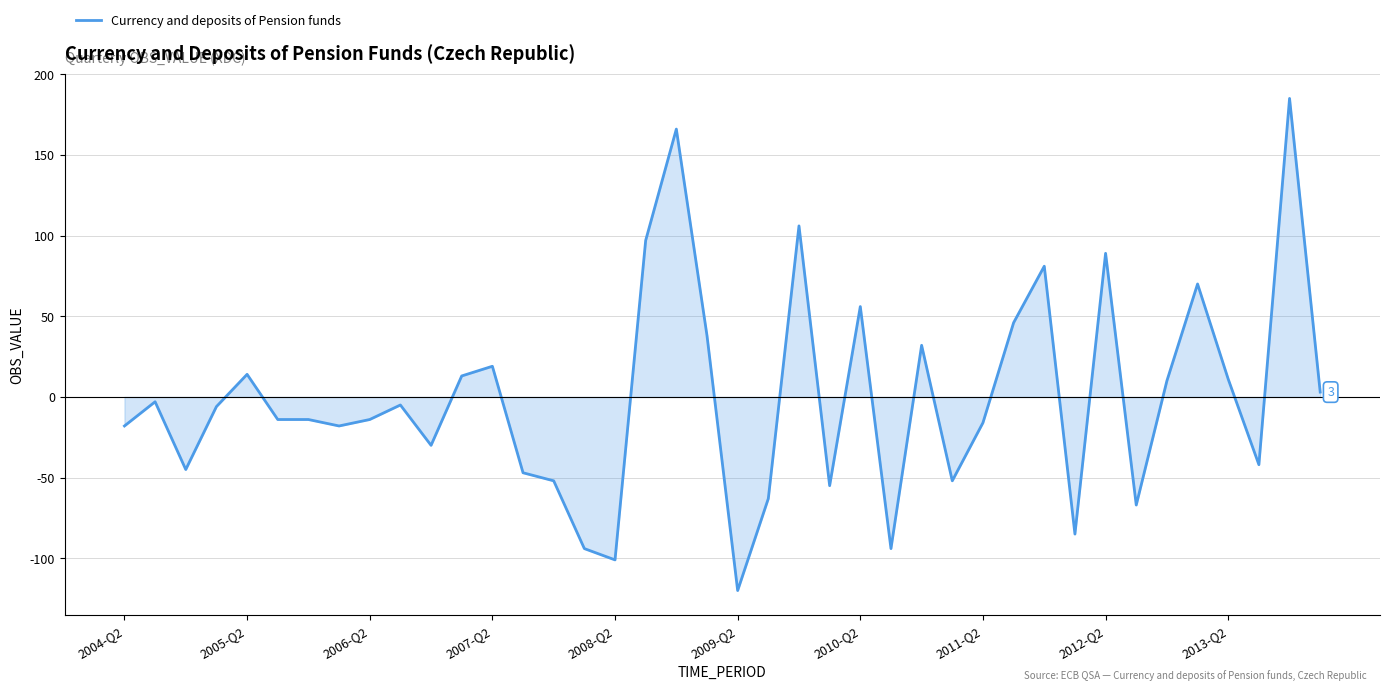

What is the difference between the maximum and minimum values?

305